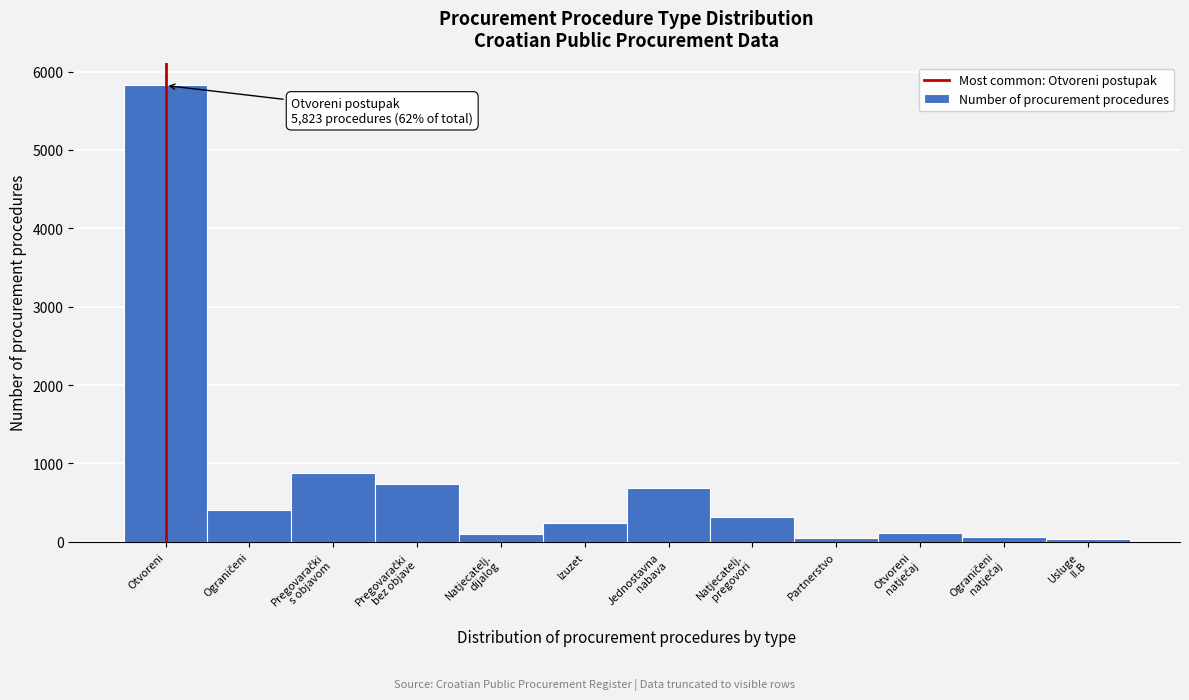

True or false: the data shows 1987 at Otvoreni.

False